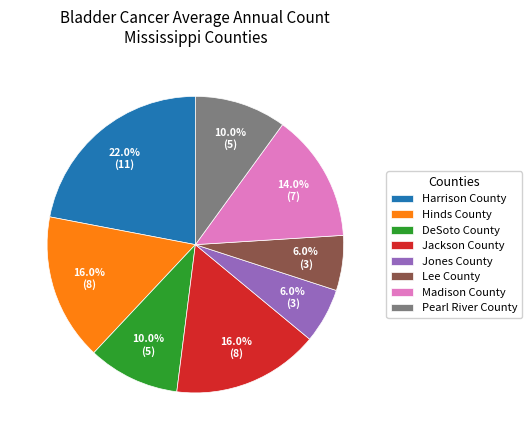

Is there a majority slice in this chart?

No